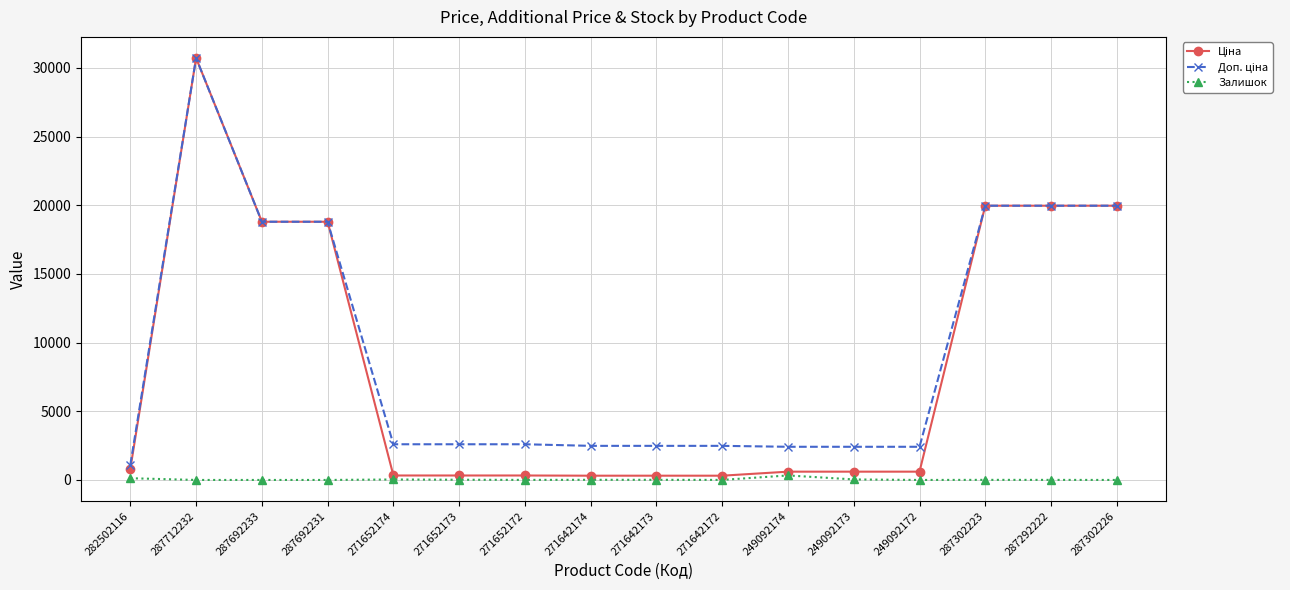

In Залишок, how many points are higher than both neighbors (excluding endpoints)?

4